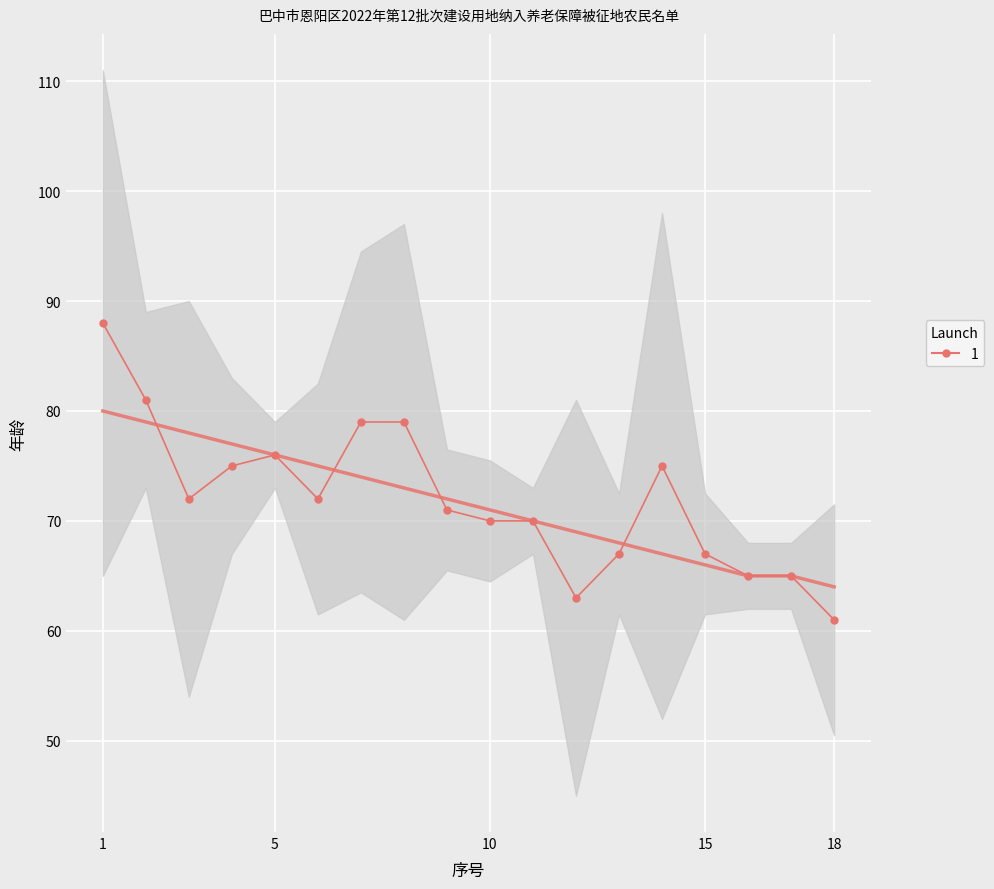

Is this an area chart (filled region under the line)?

No